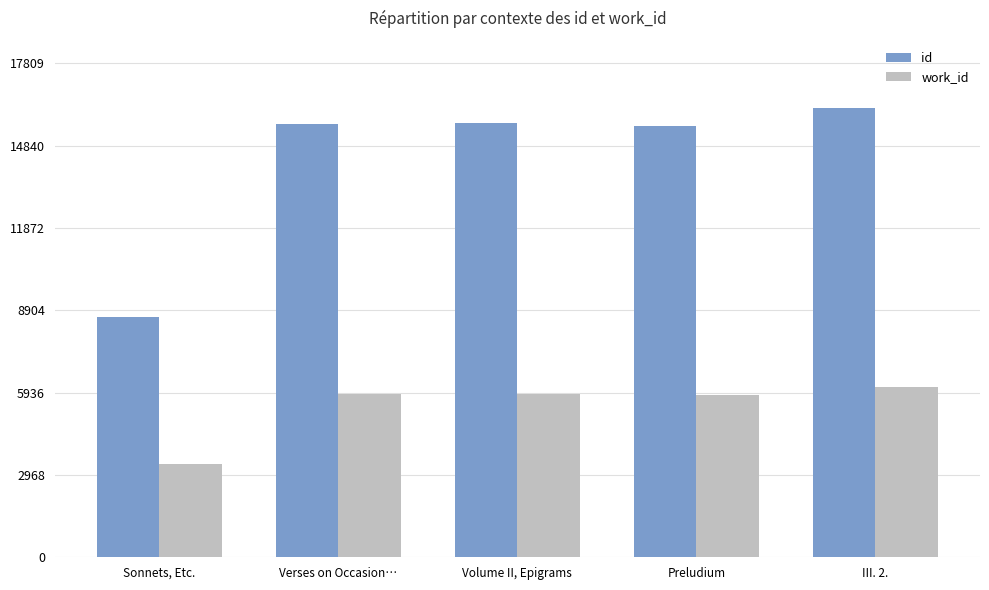

How many data points does each series have?

5